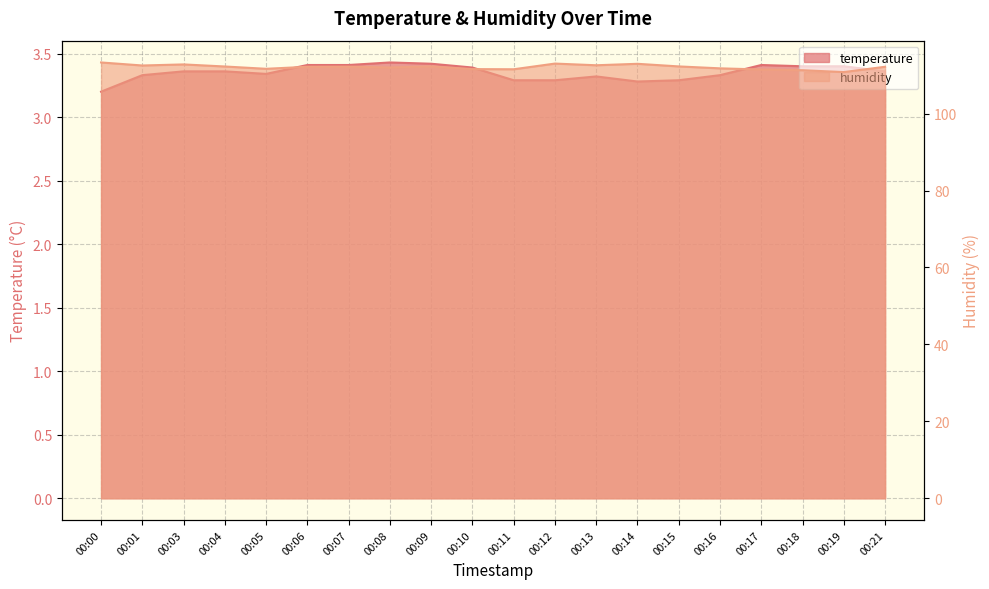

Is it true that temperature equals 0.8 at 00:14?

False